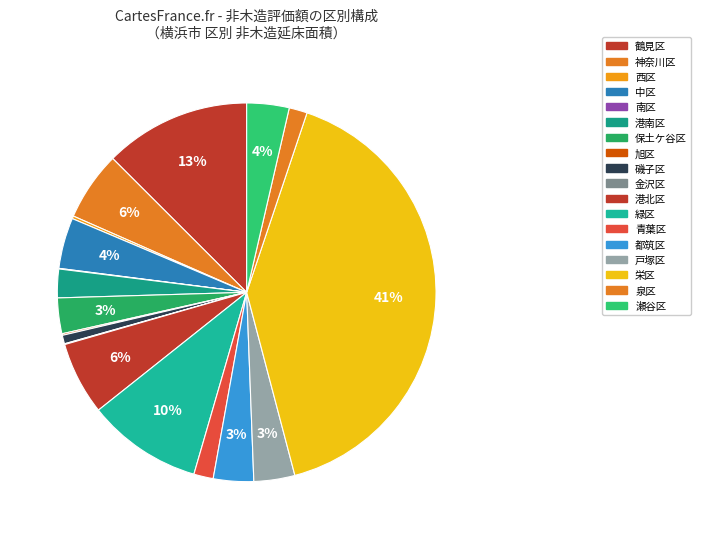

Does 旭区 account for over 50% of the chart?

No